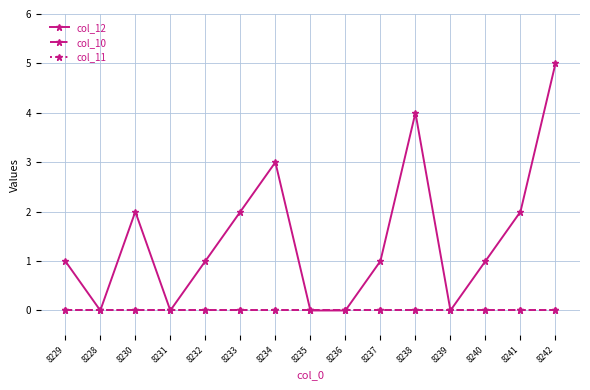

How many lines are shown in the chart?

3